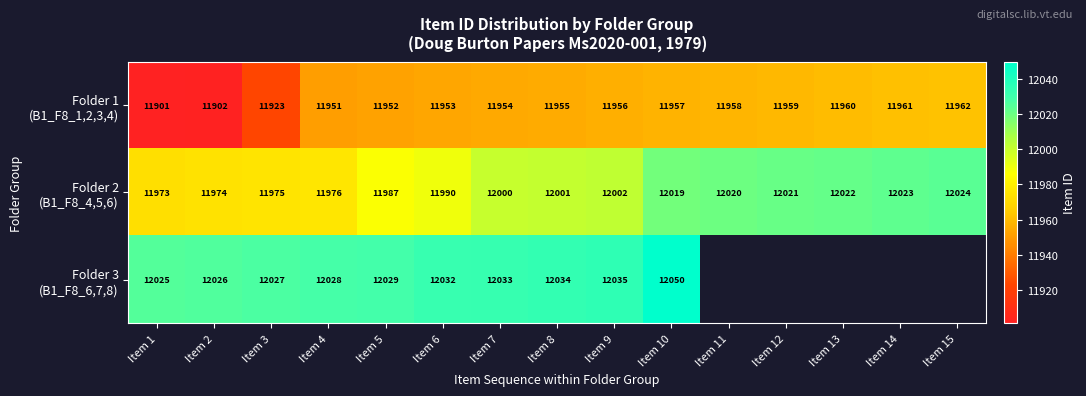

What is the difference between the highest and lowest values at Item 8?

79